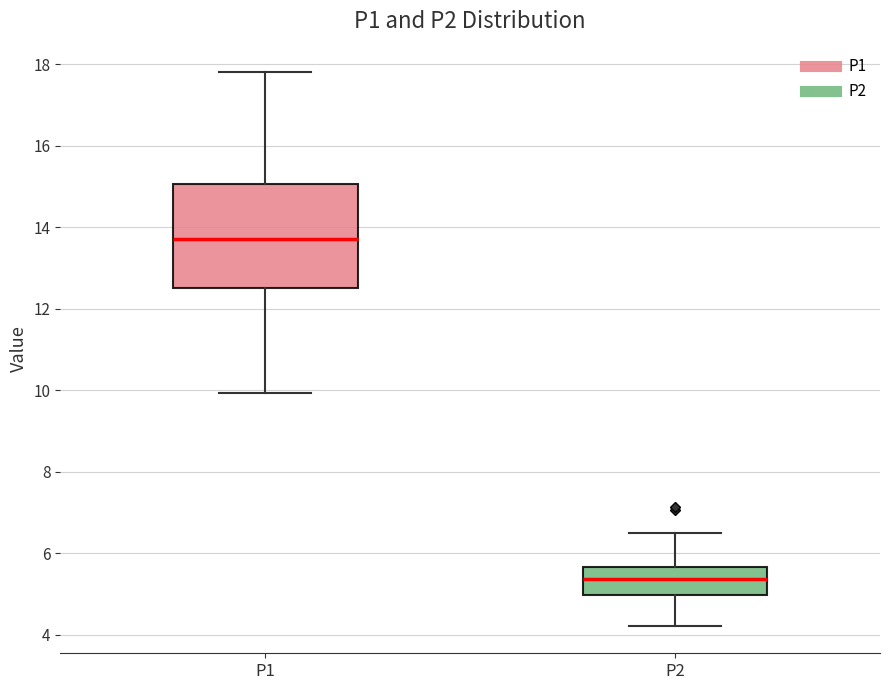

Reading left to right, read every box against the y-axis: the position of its median line, the range the box covers, and the ends of its whiskers. The values are not printed on the chart, so give them approximately, as read against the axis.

P1: median 13.8, box 12.6 to 15.0, whiskers 10.0 to 17.8
P2: median 5.4, box 5.0 to 5.6, whiskers 4.2 to 6.6